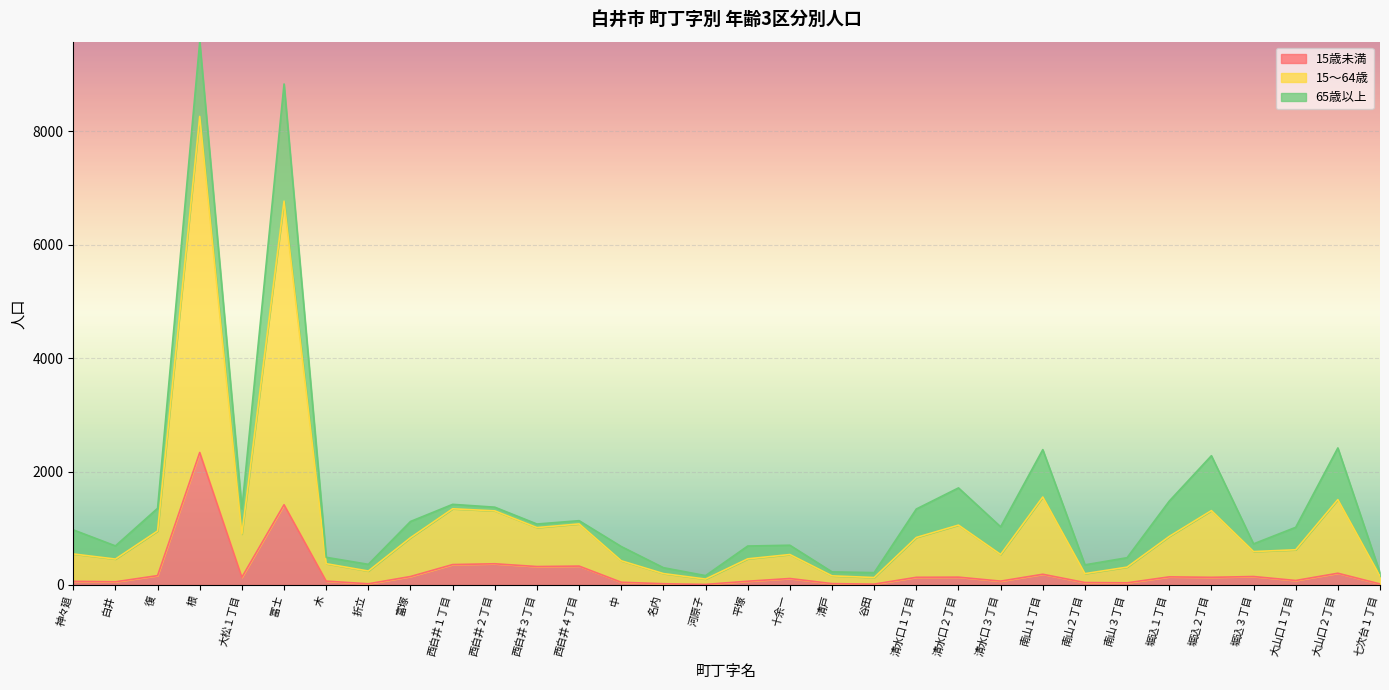

At which category is the sum across all series the highest?

根